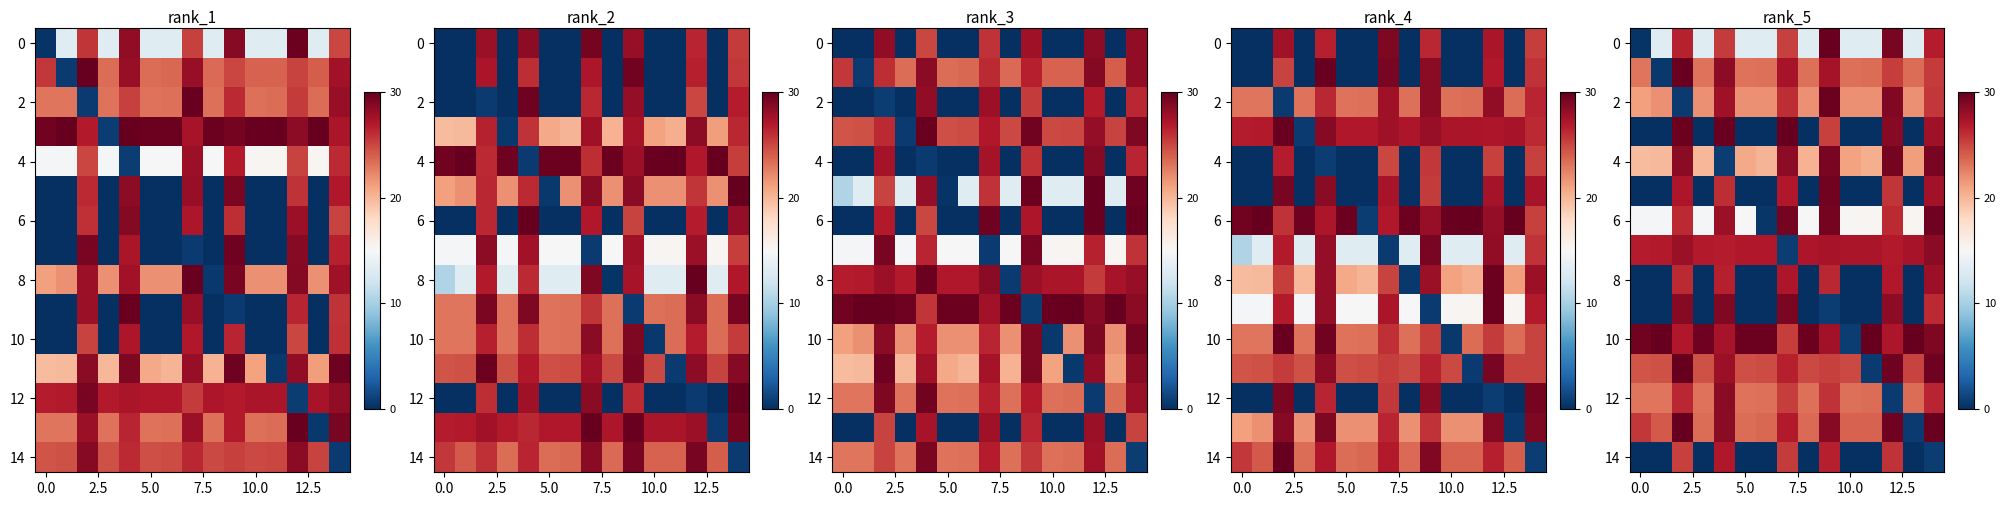

What is the spread (max minus min) of values at 13?

30.0